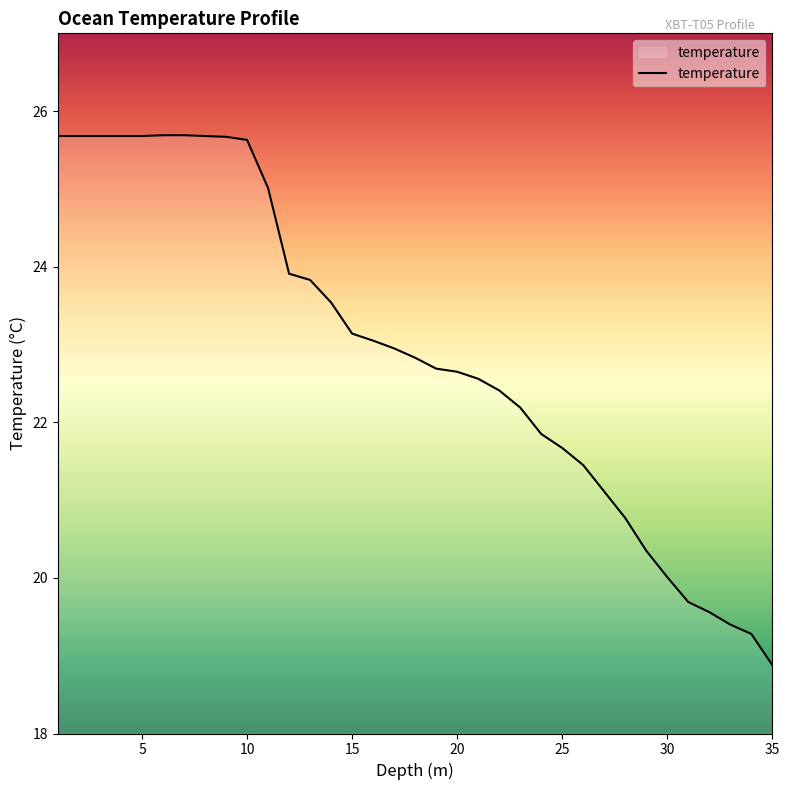

What is the difference between the maximum and minimum values?

6.8